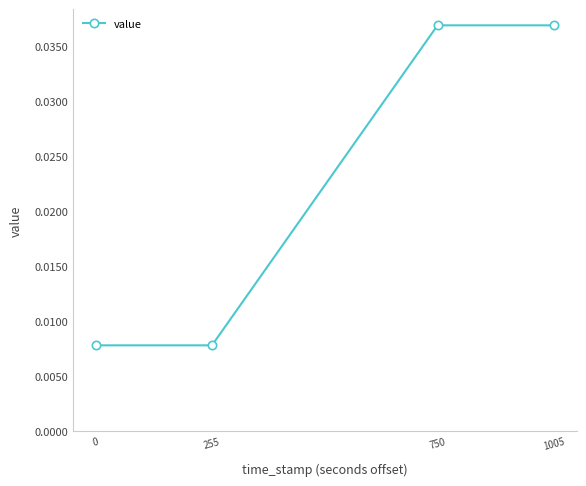

The chart shows a value of 0.1 at 1005. True or false?

False